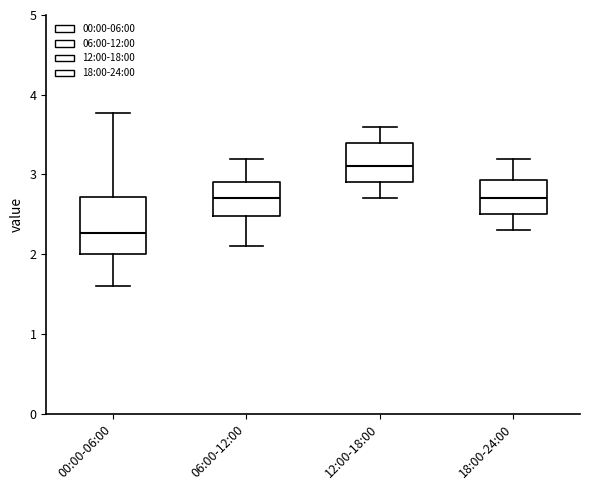

Reading left to right, read every box against the y-axis: the position of its median line, the range the box covers, and the ends of its whiskers. The values are not printed on the chart, so give them approximately, as read against the axis.

00:00-06:00: median 2.3, box 2.0 to 2.7, whiskers 1.6 to 3.8
06:00-12:00: median 2.7, box 2.5 to 2.9, whiskers 2.1 to 3.2
12:00-18:00: median 3.1, box 2.9 to 3.4, whiskers 2.7 to 3.6
18:00-24:00: median 2.7, box 2.5 to 2.9, whiskers 2.3 to 3.2